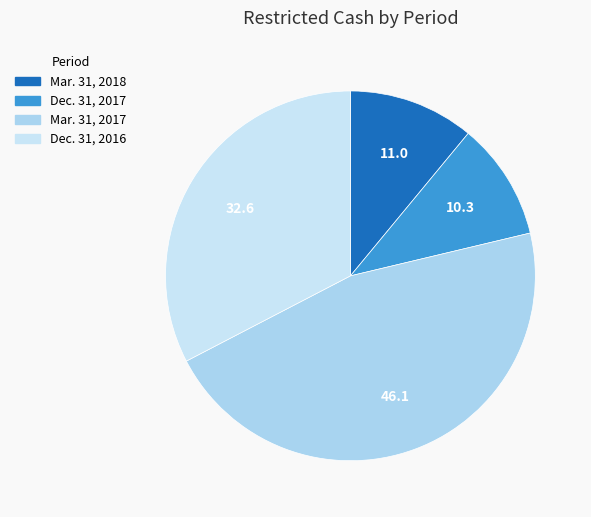

Is Mar. 31, 2017 the majority of the pie?

No